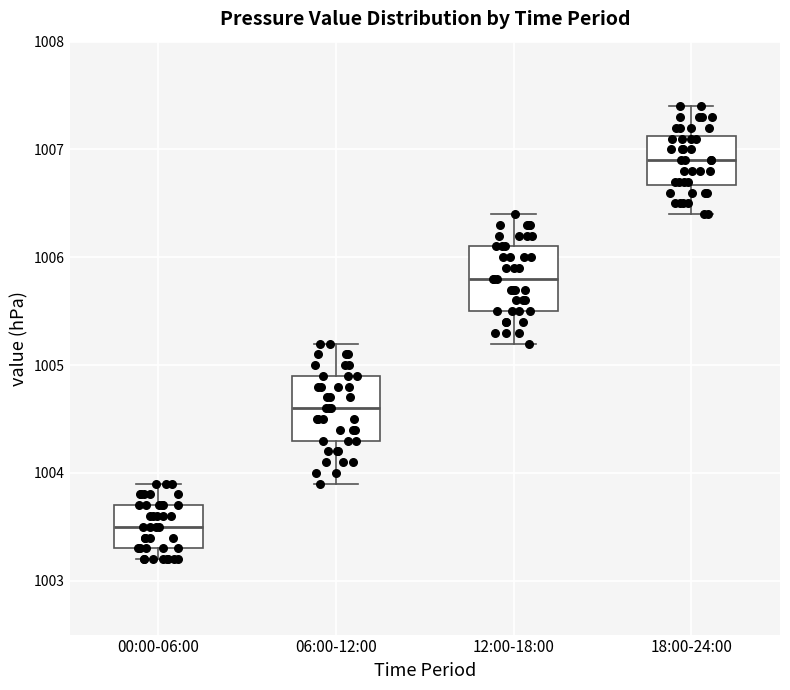

Reading left to right, transcribe this box plot: for each box, give where its median line is, the range the box spans, and where its two whiskers end, as read against the y-axis. The values are not printed on the chart, so give them approximately, as read against the axis.

00:00-06:00: median 1003.5, box 1003.3 to 1003.7, whiskers 1003.2 to 1003.9
06:00-12:00: median 1004.6, box 1004.3 to 1004.9, whiskers 1003.9 to 1005.2
12:00-18:00: median 1005.8, box 1005.5 to 1006.1, whiskers 1005.2 to 1006.4
18:00-24:00: median 1006.9, box 1006.7 to 1007.1, whiskers 1006.4 to 1007.4